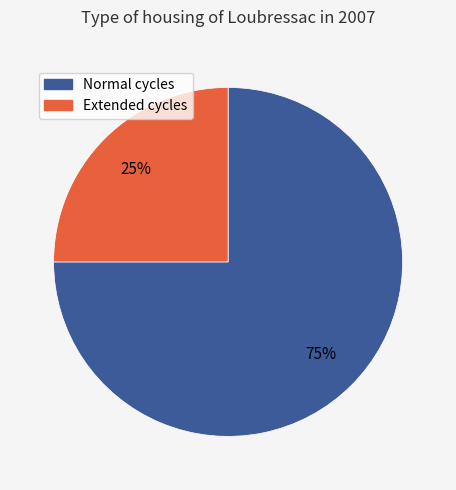

To the nearest percent, what is the difference between the largest and smallest slice percentages?

50%